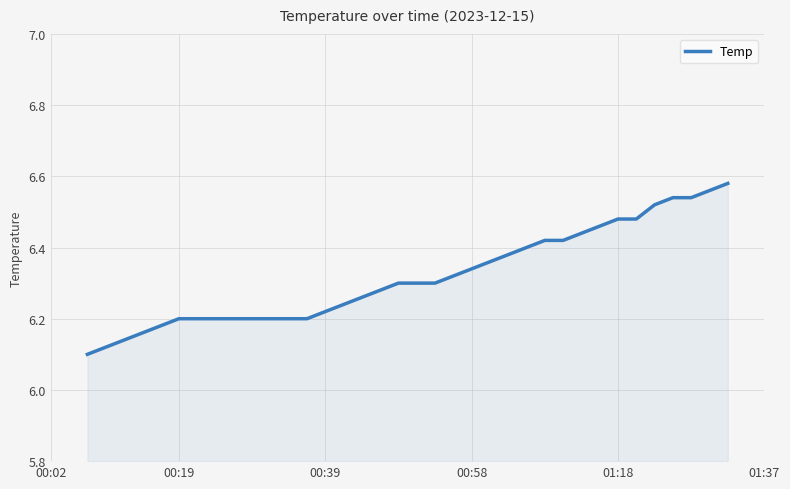

What is the difference between the maximum and minimum values?

0.5